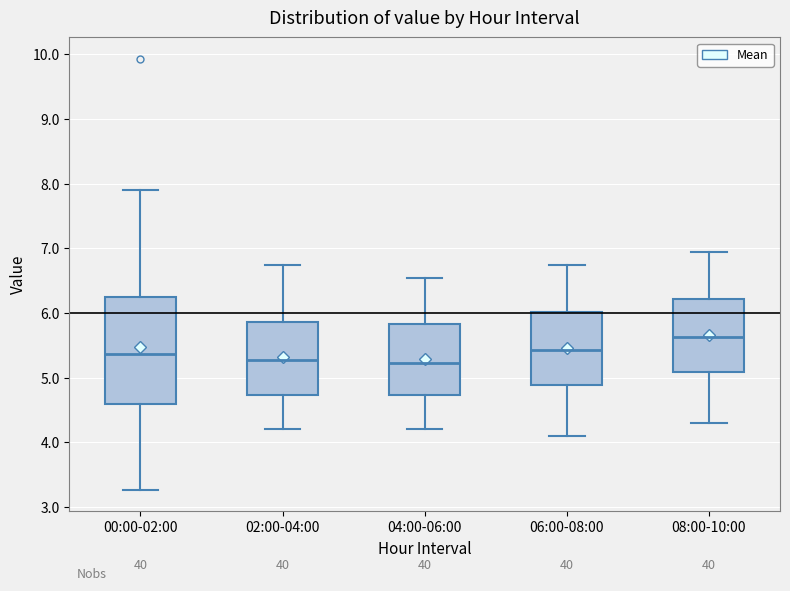

Reading left to right, read every box against the y-axis: the position of its median line, the range the box covers, and the ends of its whiskers. The values are not printed on the chart, so give them approximately, as read against the axis.

00:00-02:00: median 5.4, box 4.6 to 6.2, whiskers 3.3 to 7.9
02:00-04:00: median 5.3, box 4.7 to 5.9, whiskers 4.2 to 6.8
04:00-06:00: median 5.2, box 4.7 to 5.8, whiskers 4.2 to 6.6
06:00-08:00: median 5.4, box 4.9 to 6.0, whiskers 4.1 to 6.8
08:00-10:00: median 5.6, box 5.1 to 6.2, whiskers 4.3 to 7.0